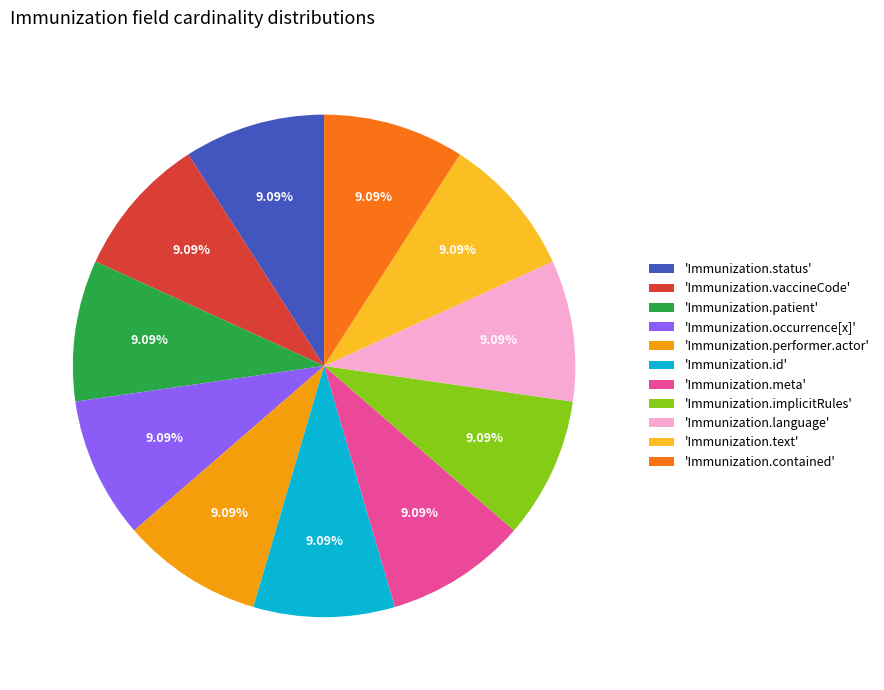

How many slices are in this pie chart?

11